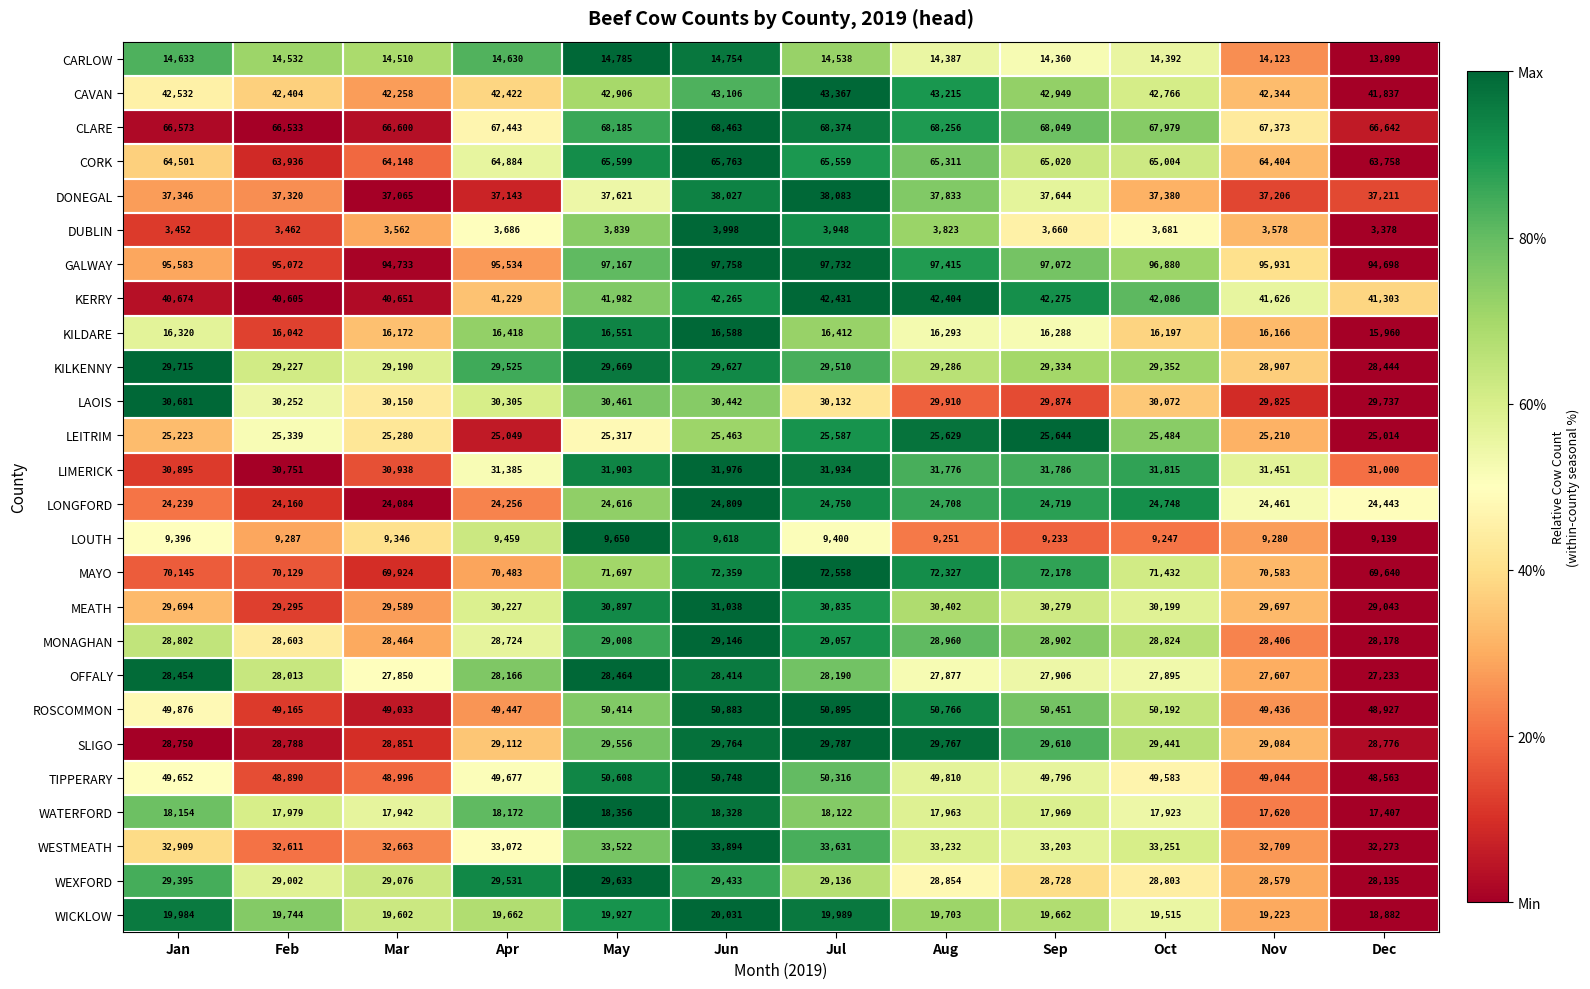

Rank the series at Jul from highest to lowest value.

GALWAY, MAYO, CLARE, CORK, ROSCOMMON, TIPPERARY, CAVAN, KERRY, DONEGAL, WESTMEATH, LIMERICK, MEATH, LAOIS, SLIGO, KILKENNY, WEXFORD, MONAGHAN, OFFALY, LEITRIM, LONGFORD, WICKLOW, WATERFORD, KILDARE, CARLOW, LOUTH, DUBLIN